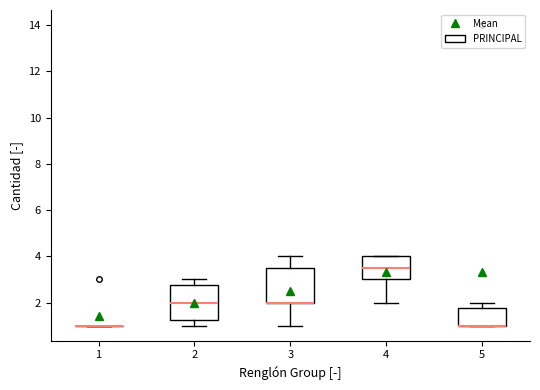

Reading left to right, read every box against the y-axis: the position of its median line, the range the box covers, and the ends of its whiskers. The values are not printed on the chart, so give them approximately, as read against the axis.

1: box collapsed to a line at 1.0, whiskers 1.0 to 1.0
2: median 2.0, box 1.2 to 2.8, whiskers 1.0 to 3.0
3: median 2.0 (drawn on the box's lower edge), box 2.0 to 3.6, whiskers 1.0 to 4.0
4: median 3.6, box 3.0 to 4.0, whiskers 2.0 to 4.0
5: median 1.0 (drawn on the box's lower edge), box 1.0 to 1.8, whiskers 1.0 to 2.0